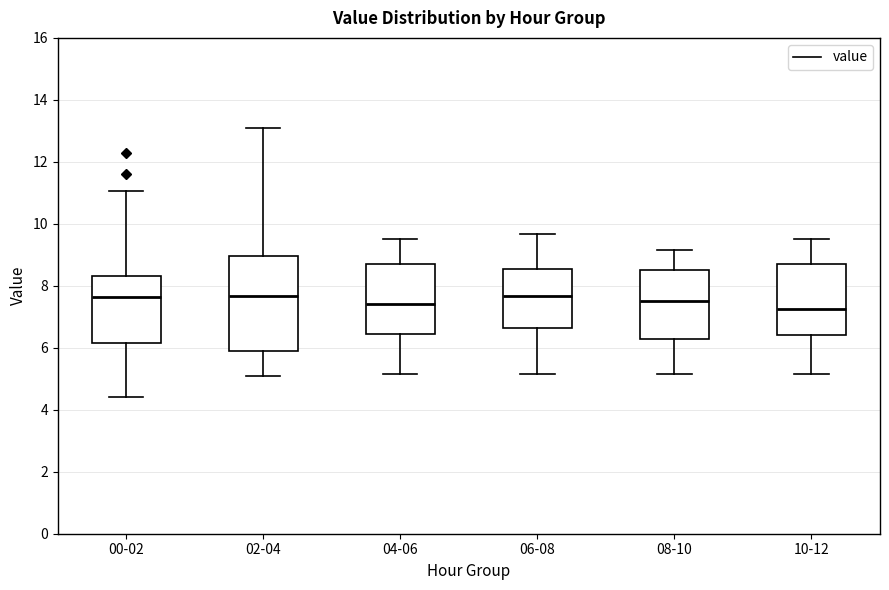

Reading left to right, read every box against the y-axis: the position of its median line, the range the box covers, and the ends of its whiskers. The values are not printed on the chart, so give them approximately, as read against the axis.

00-02: median 7.6, box 6.2 to 8.4, whiskers 4.4 to 11.0
02-04: median 7.6, box 6.0 to 9.0, whiskers 5.2 to 13.2
04-06: median 7.4, box 6.4 to 8.8, whiskers 5.2 to 9.6
06-08: median 7.6, box 6.6 to 8.6, whiskers 5.2 to 9.6
08-10: median 7.6, box 6.2 to 8.6, whiskers 5.2 to 9.2
10-12: median 7.2, box 6.4 to 8.8, whiskers 5.2 to 9.6